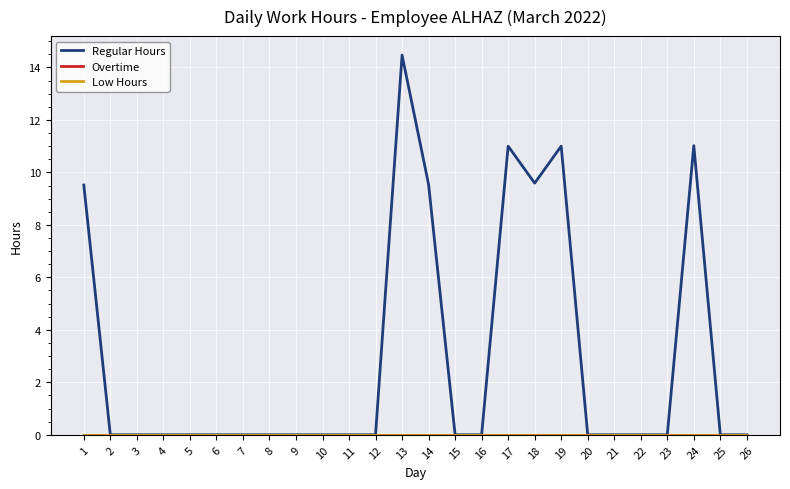

True or false: Low Hours has more than 0 points higher than both neighbors.

False